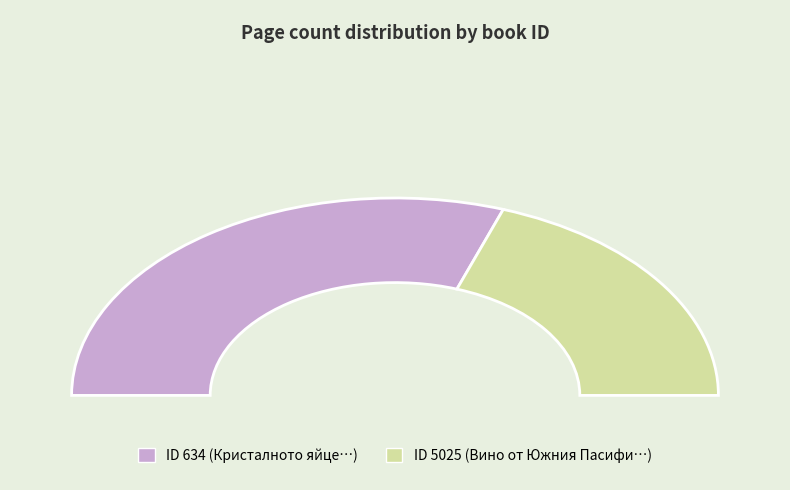

How many slices are in this pie chart?

2